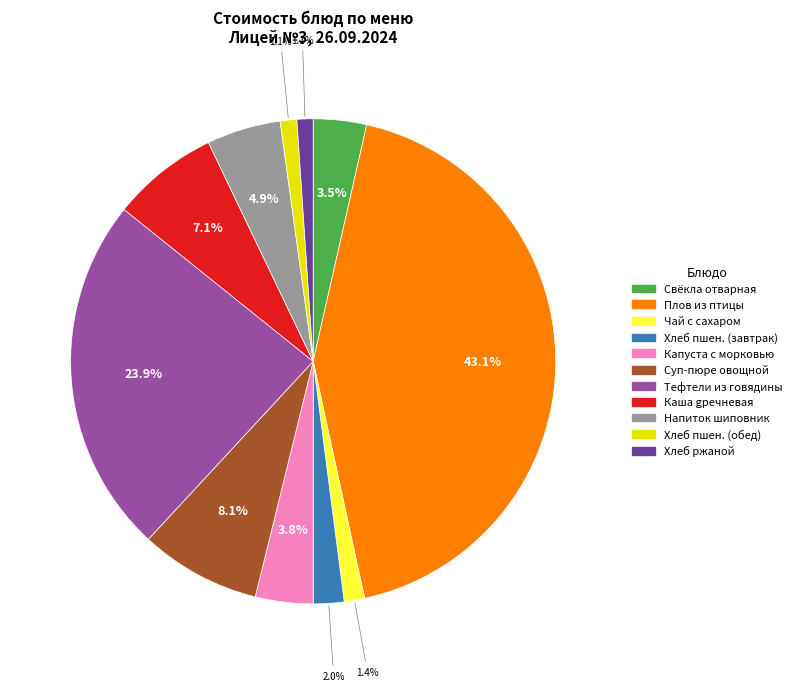

Does any single category account for the majority?

No